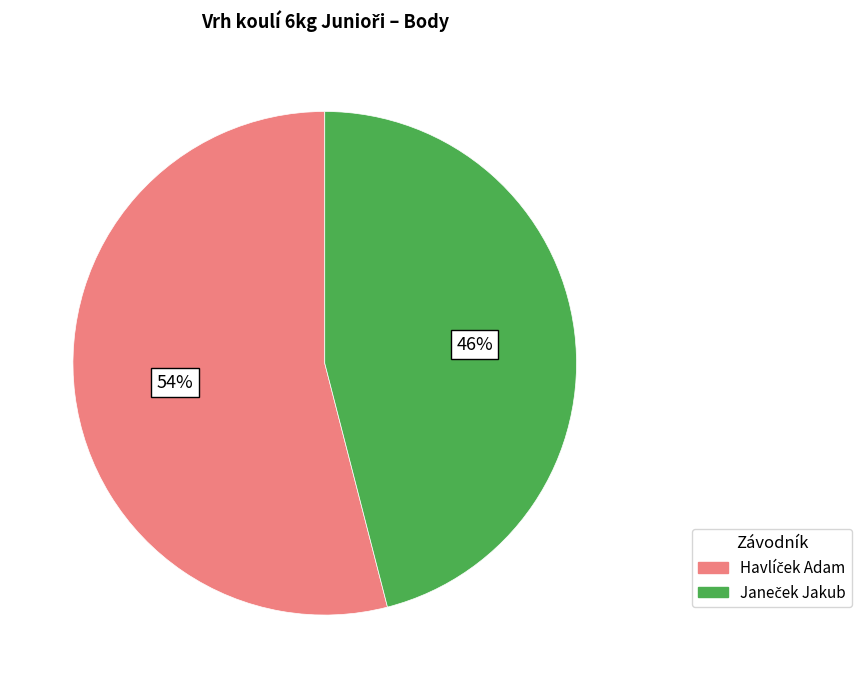

To the nearest percent, what is the average slice percentage?

50%